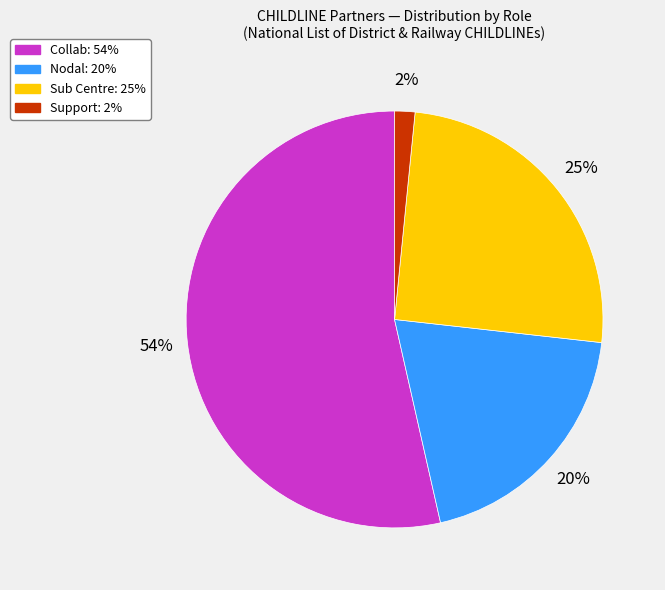

How many slices are in this pie chart?

4